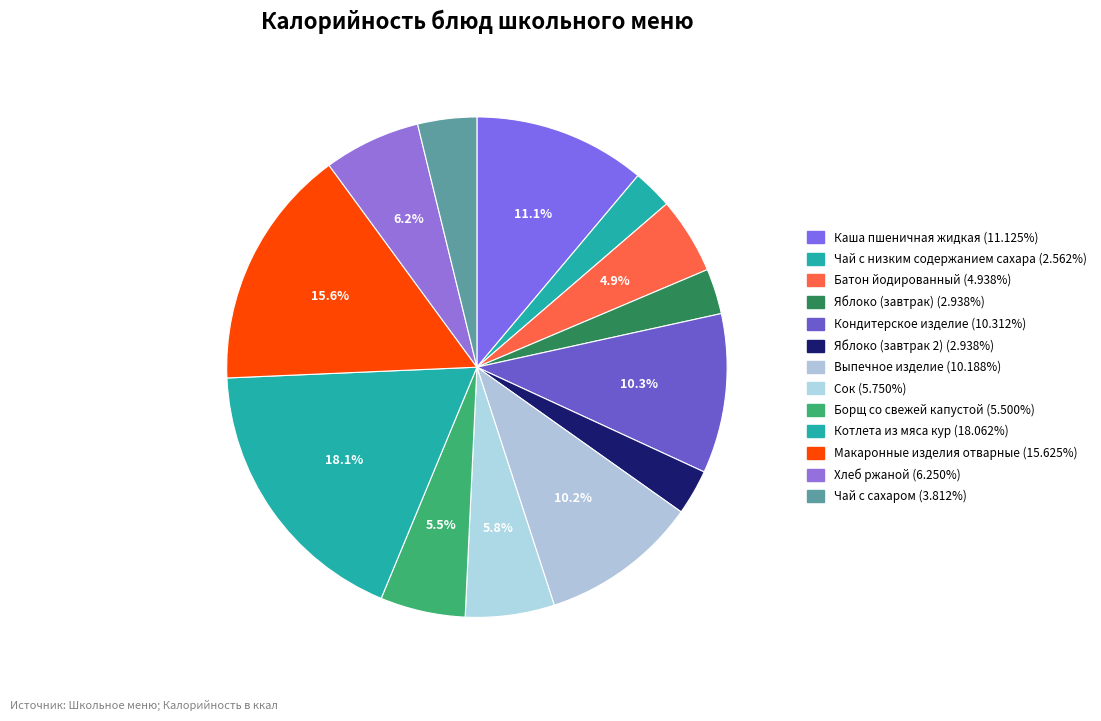

To the nearest percent, what percentage of the pie is Сок?

6%